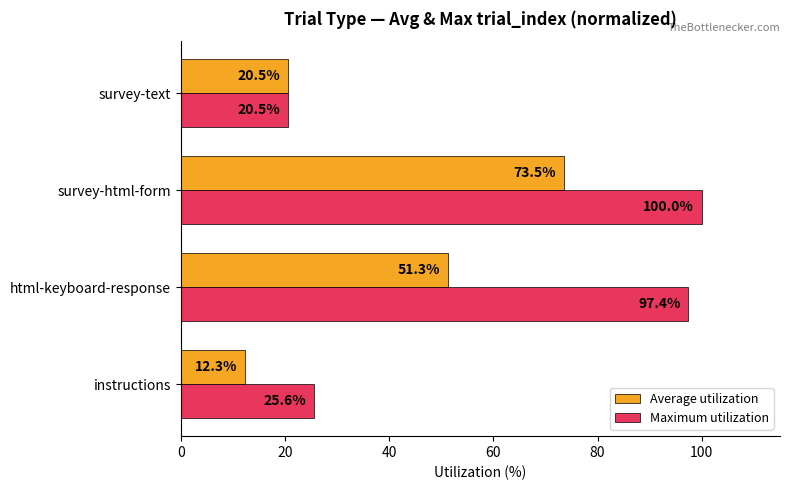

Read the Average utilization value at instructions.

12.3